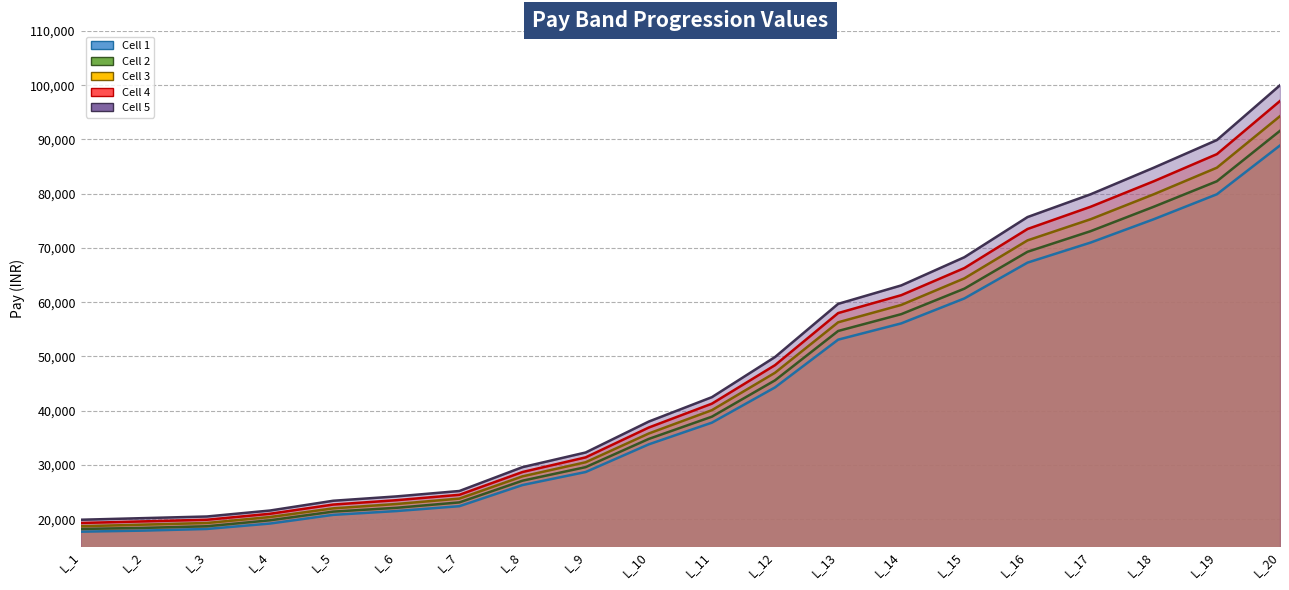

At which label does Cell 3 reach its minimum?

L_1